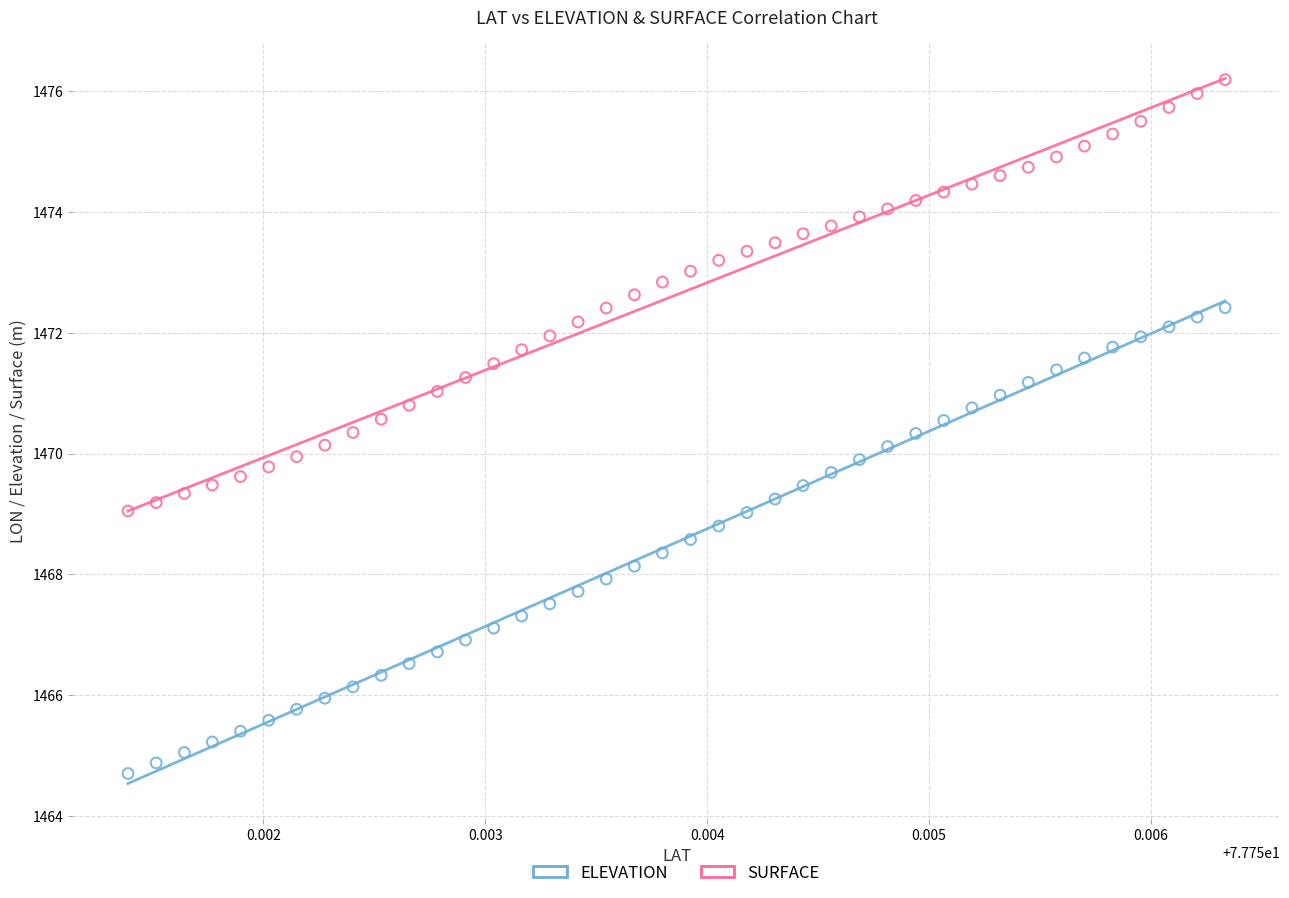

Which series has the largest Y range (max minus min)?

ELEVATION